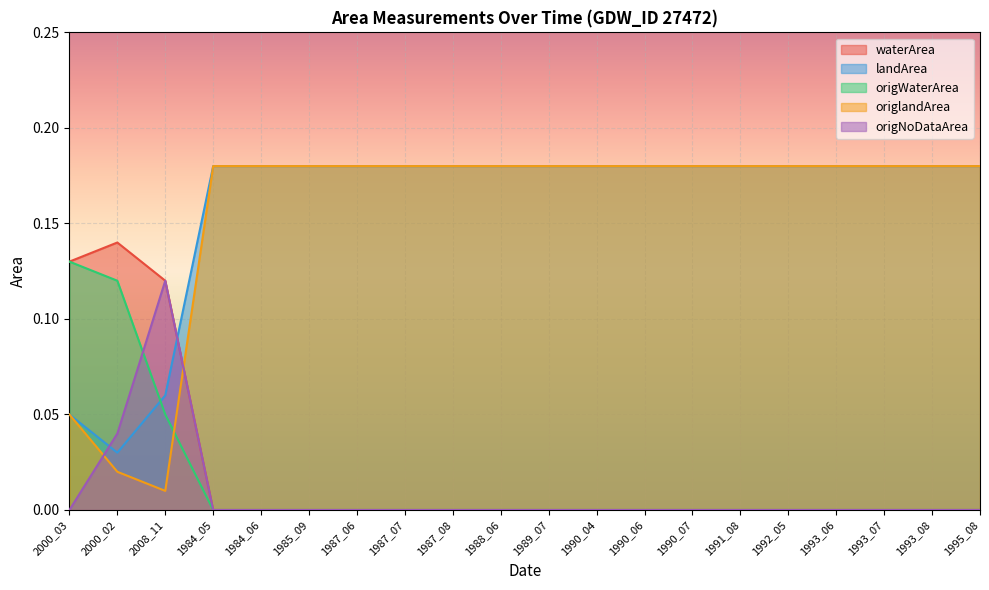

True or false: origNoDataArea has more than 1 points higher than both neighbors.

False